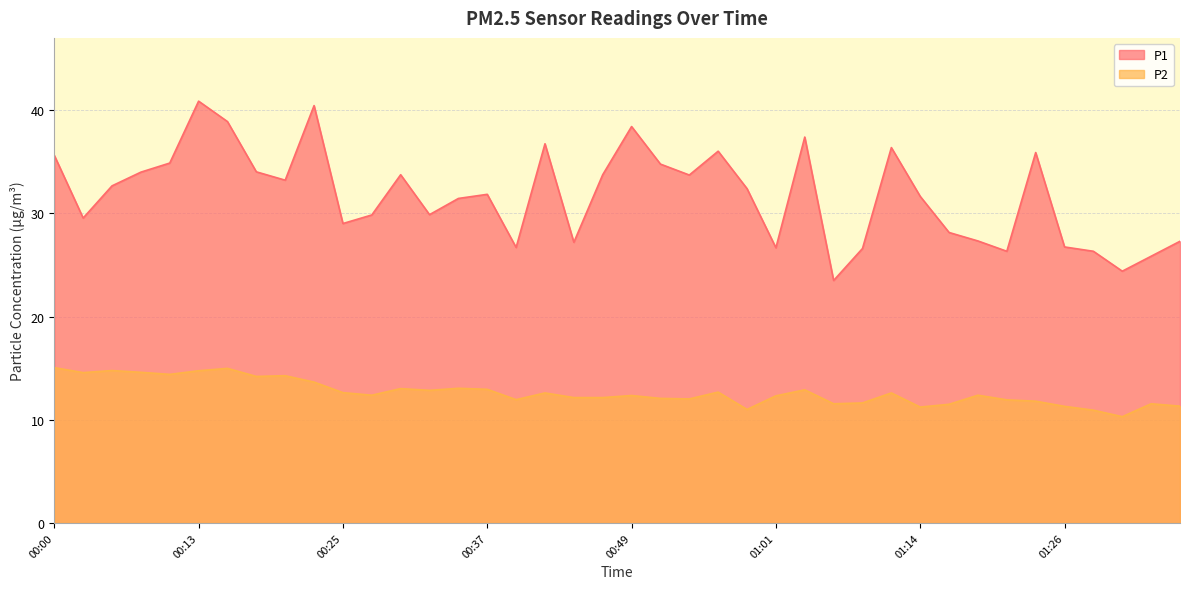

How many lines are shown in the chart?

2